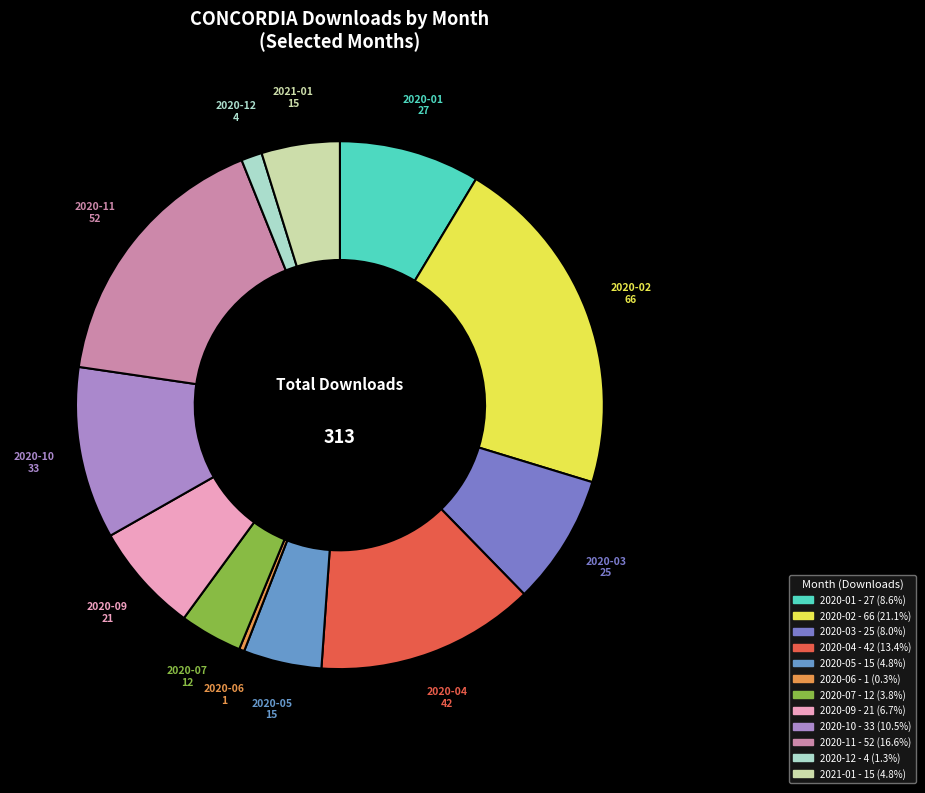

Which slice is the largest?

2020-02